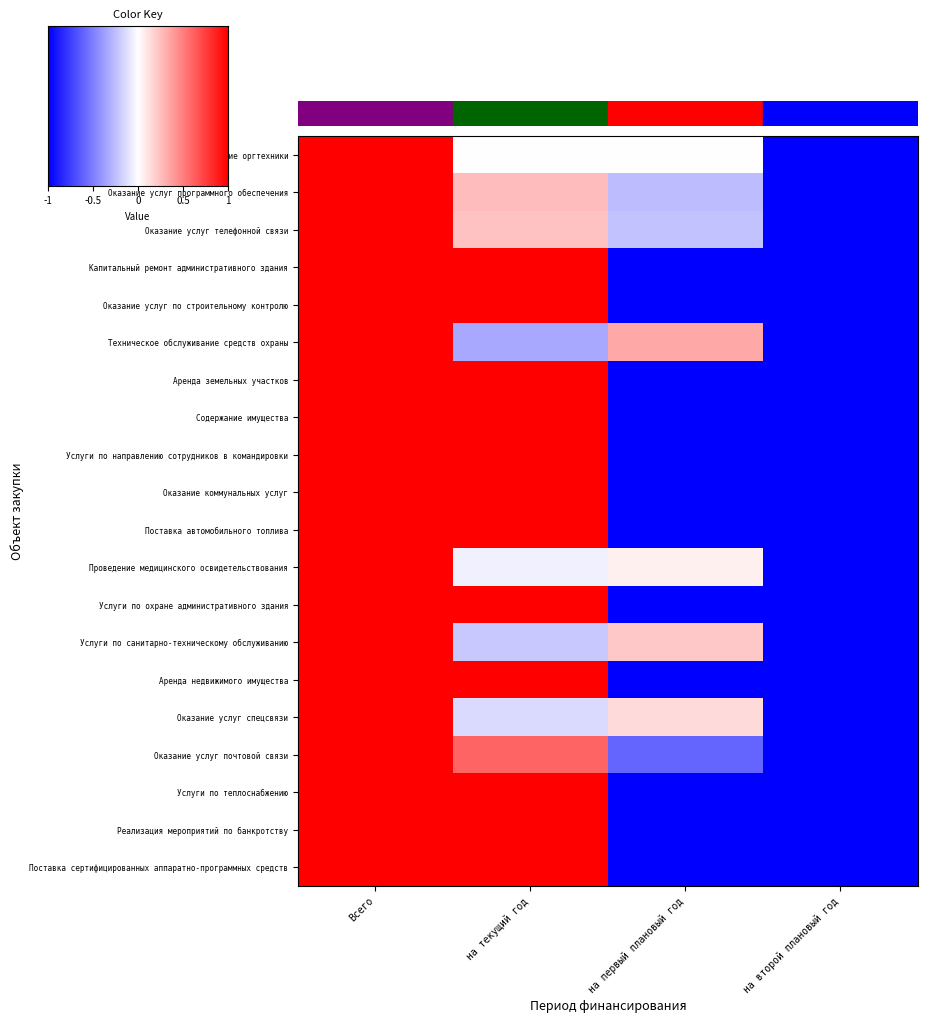

What is the difference between the Техническое обслуживание средств охраны values at на второй плановый год and на первый плановый год?

1.3